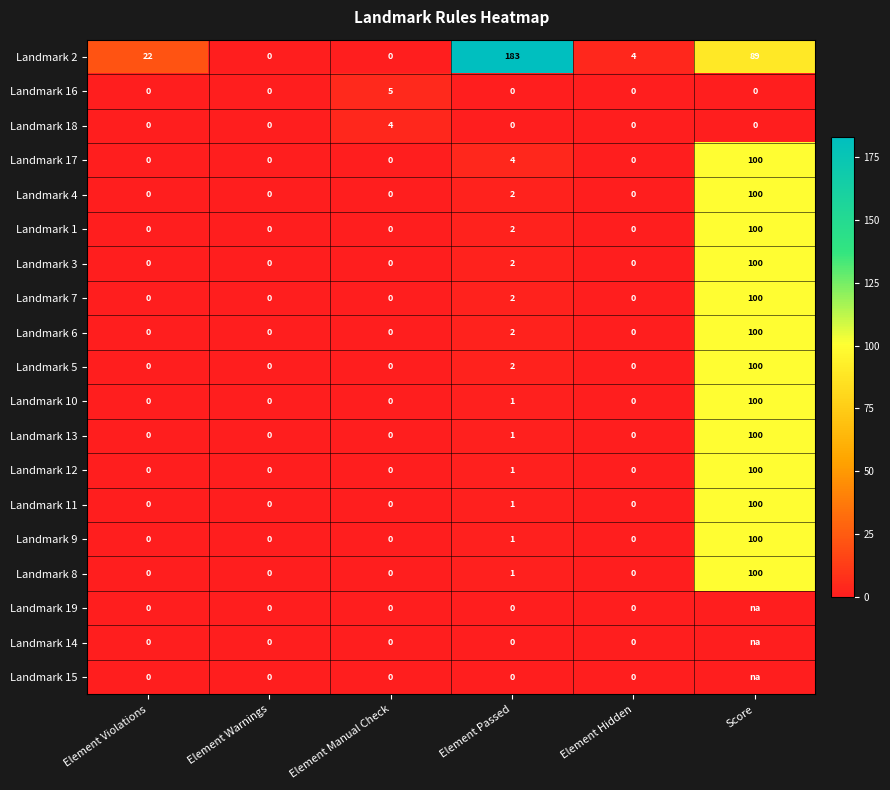

Between Element Violations and Element Passed, which series saw the biggest shift?

Landmark 2